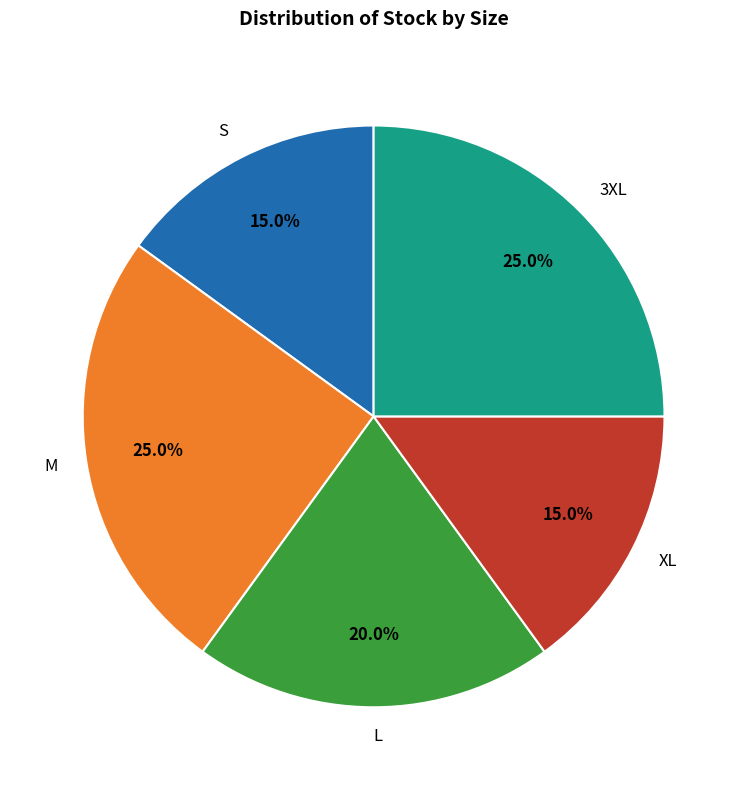

How many segments does this pie chart have?

5